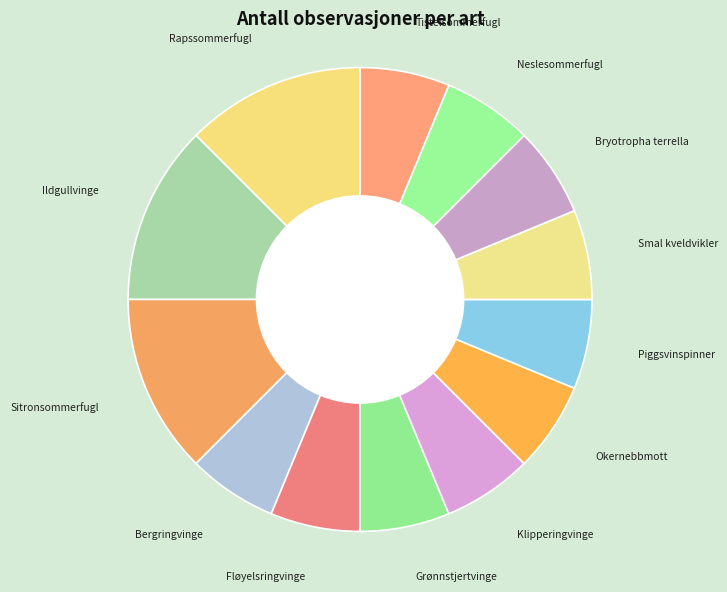

The Smal kveldvikler slice represents 6% of the pie. True or false?

True